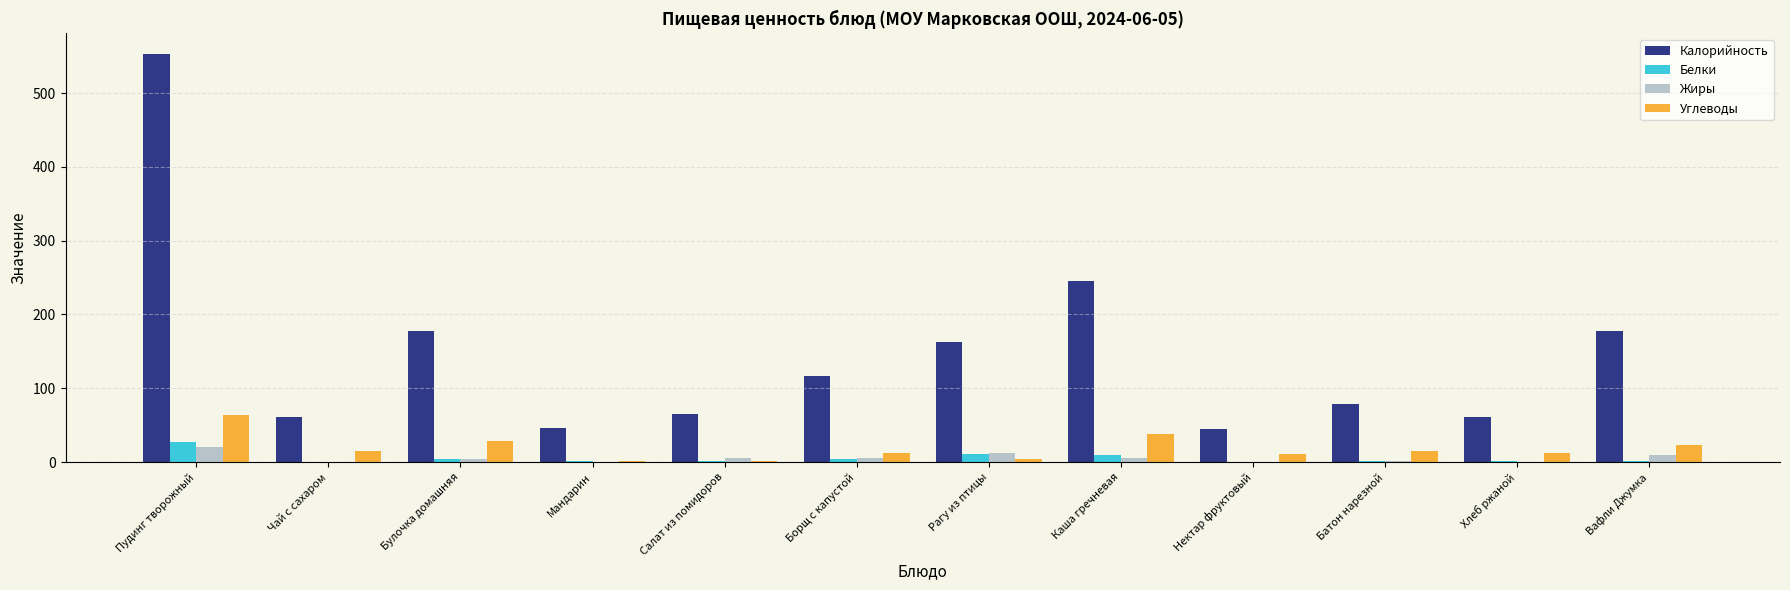

Are the bars horizontal?

No